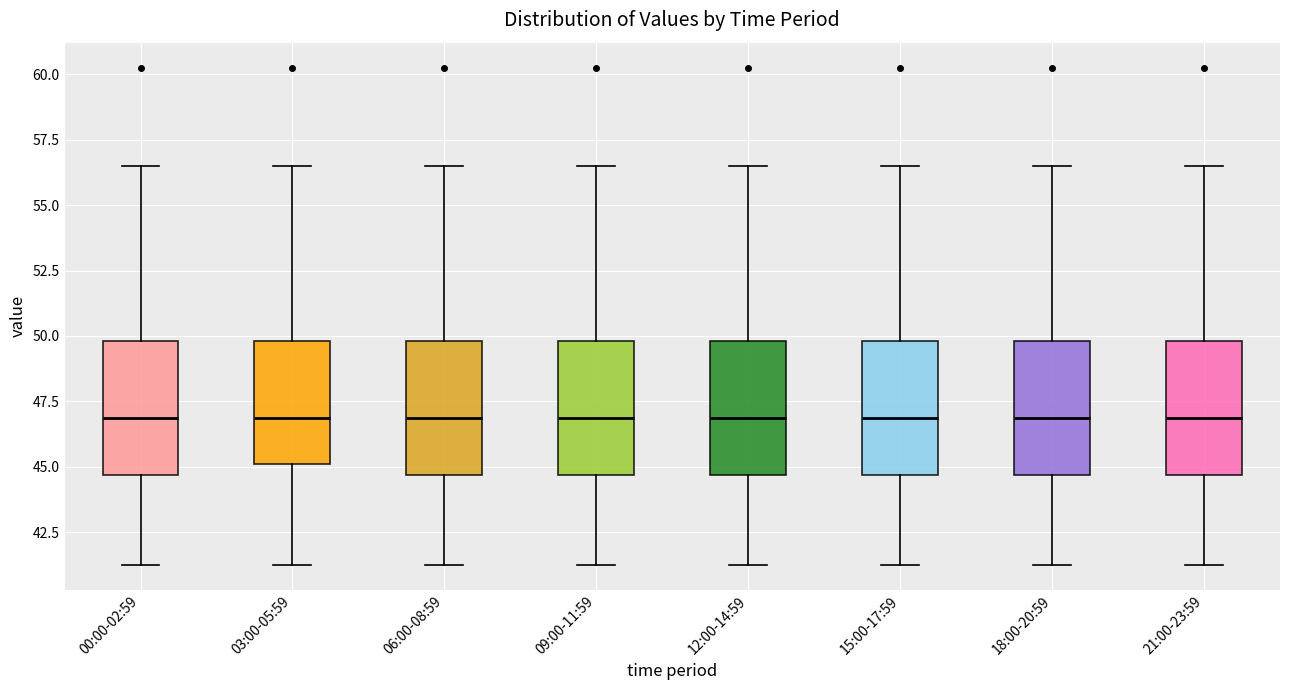

Reading left to right, read every box against the y-axis: the position of its median line, the range the box covers, and the ends of its whiskers. The values are not printed on the chart, so give them approximately, as read against the axis.

00:00-02:59: median 47.0, box 44.5 to 50.0, whiskers 41.5 to 56.5
03:00-05:59: median 47.0, box 45.0 to 50.0, whiskers 41.5 to 56.5
06:00-08:59: median 47.0, box 44.5 to 50.0, whiskers 41.5 to 56.5
09:00-11:59: median 47.0, box 44.5 to 50.0, whiskers 41.5 to 56.5
12:00-14:59: median 47.0, box 44.5 to 50.0, whiskers 41.5 to 56.5
15:00-17:59: median 47.0, box 44.5 to 50.0, whiskers 41.5 to 56.5
18:00-20:59: median 47.0, box 44.5 to 50.0, whiskers 41.5 to 56.5
21:00-23:59: median 47.0, box 44.5 to 50.0, whiskers 41.5 to 56.5